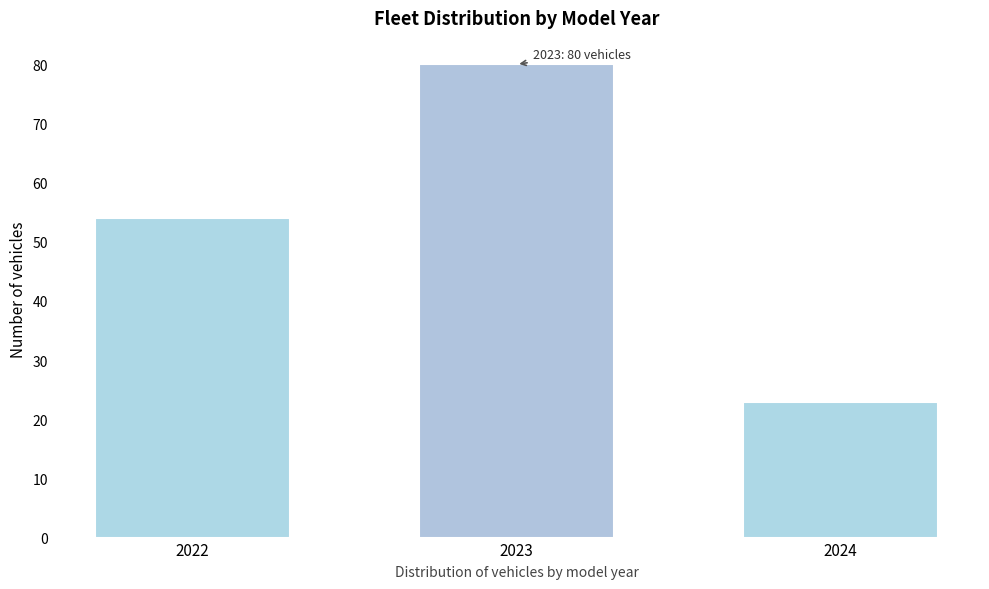

Reading left to right, what are all the values shown in this chart?

54	80	23